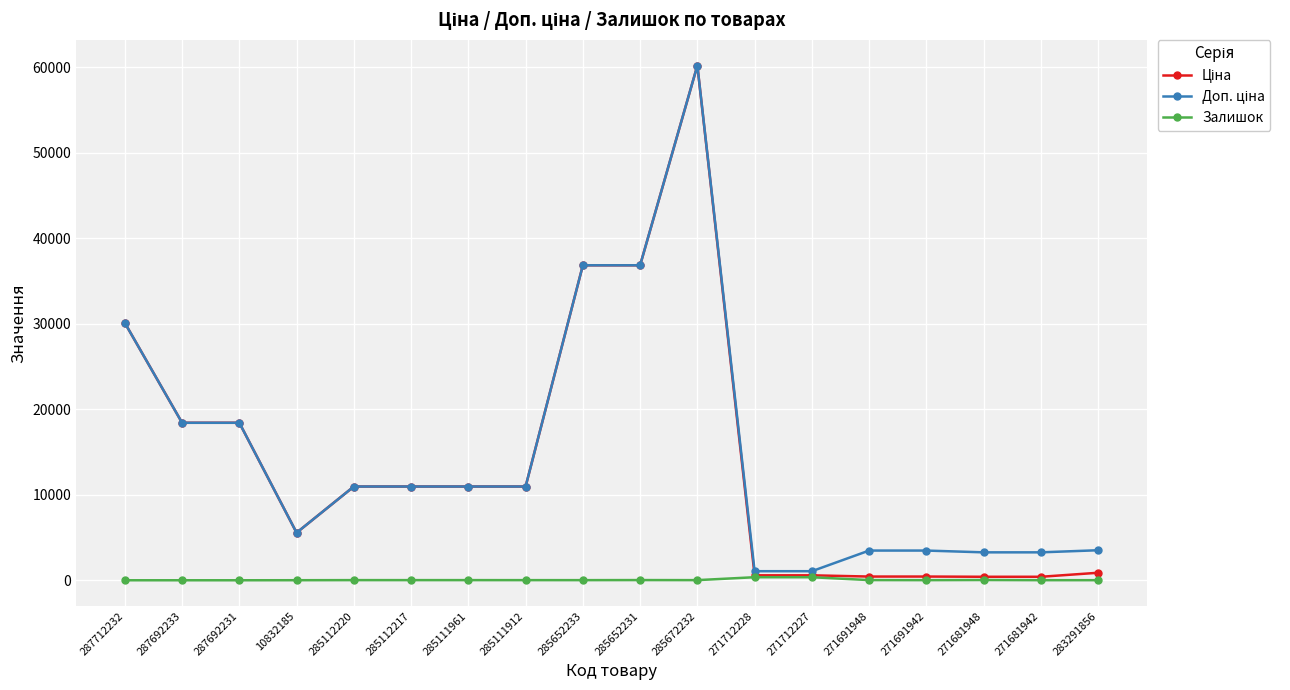

Which label corresponds to the largest value in the chart?

285672232